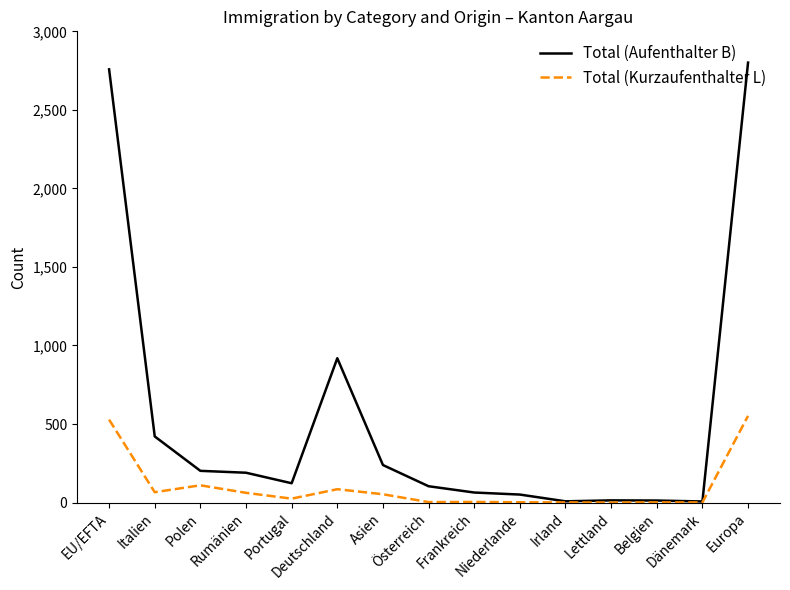

What is the maximum value for Total (Aufenthalter B)?

2801